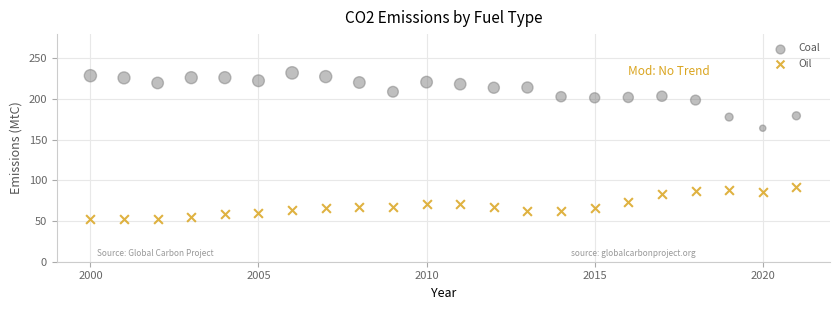

Across all data points, what is the range of Y values (max minus min)?

180.1